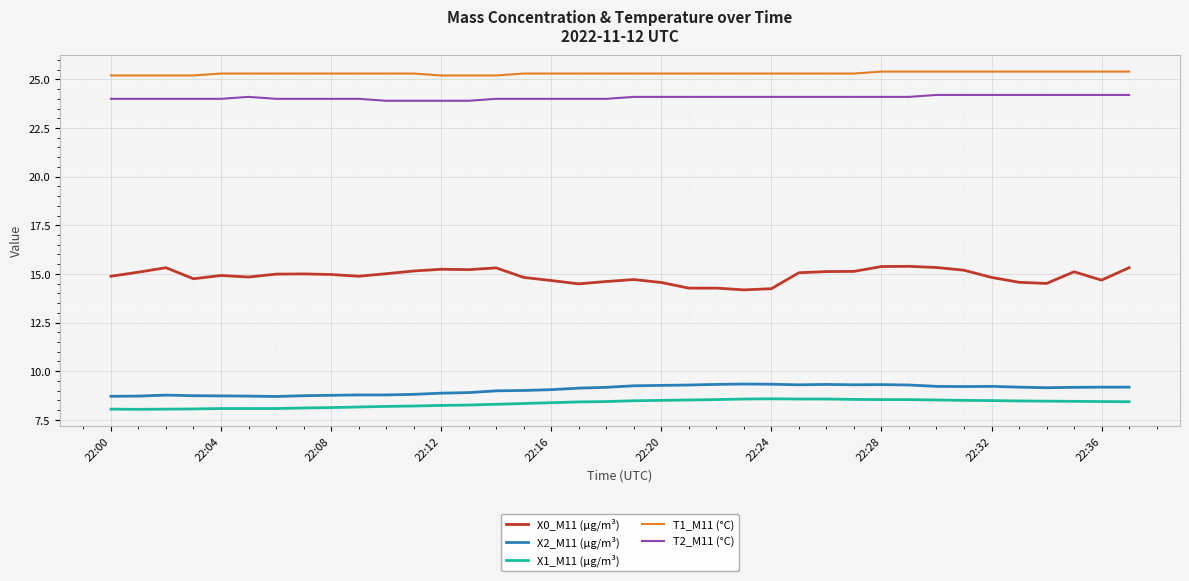

Does the chart display data point markers on the line(s)?

No